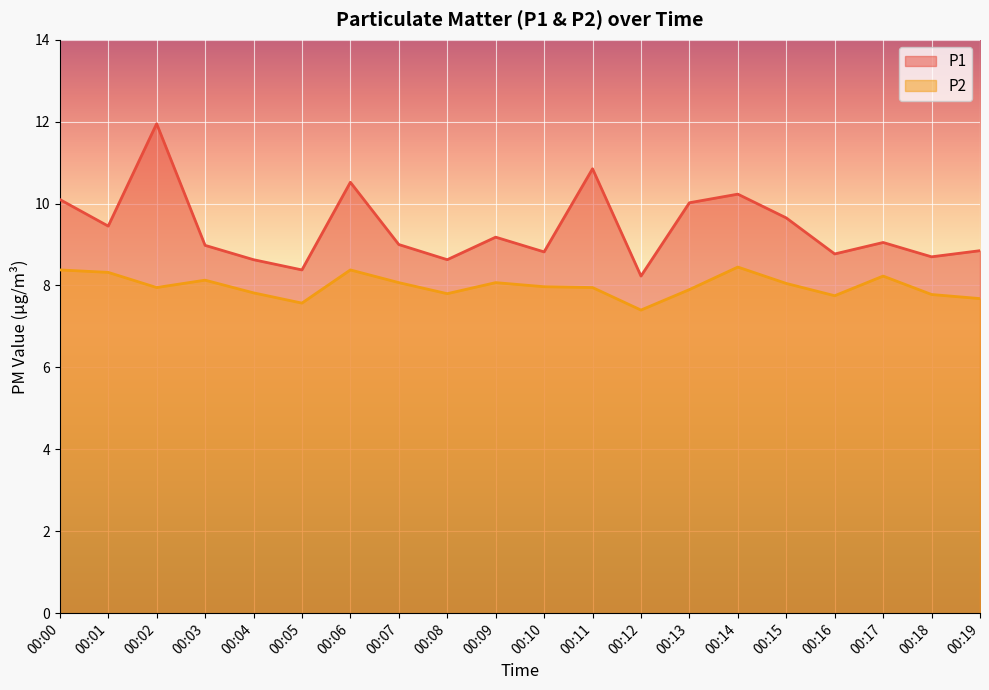

What are all the series names shown in the legend?

P1, P2